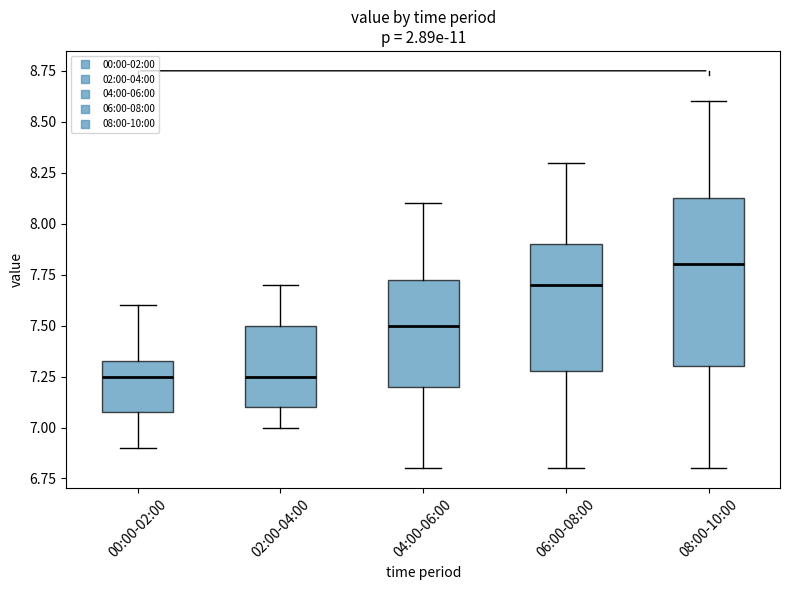

Reading left to right, transcribe this box plot: for each box, give where its median line is, the range the box spans, and where its two whiskers end, as read against the y-axis. The values are not printed on the chart, so give them approximately, as read against the axis.

00:00-02:00: median 7.25, box 7.10 to 7.35, whiskers 6.90 to 7.60
02:00-04:00: median 7.25, box 7.10 to 7.50, whiskers 7.00 to 7.70
04:00-06:00: median 7.50, box 7.20 to 7.75, whiskers 6.80 to 8.10
06:00-08:00: median 7.70, box 7.30 to 7.90, whiskers 6.80 to 8.30
08:00-10:00: median 7.80, box 7.30 to 8.15, whiskers 6.80 to 8.60